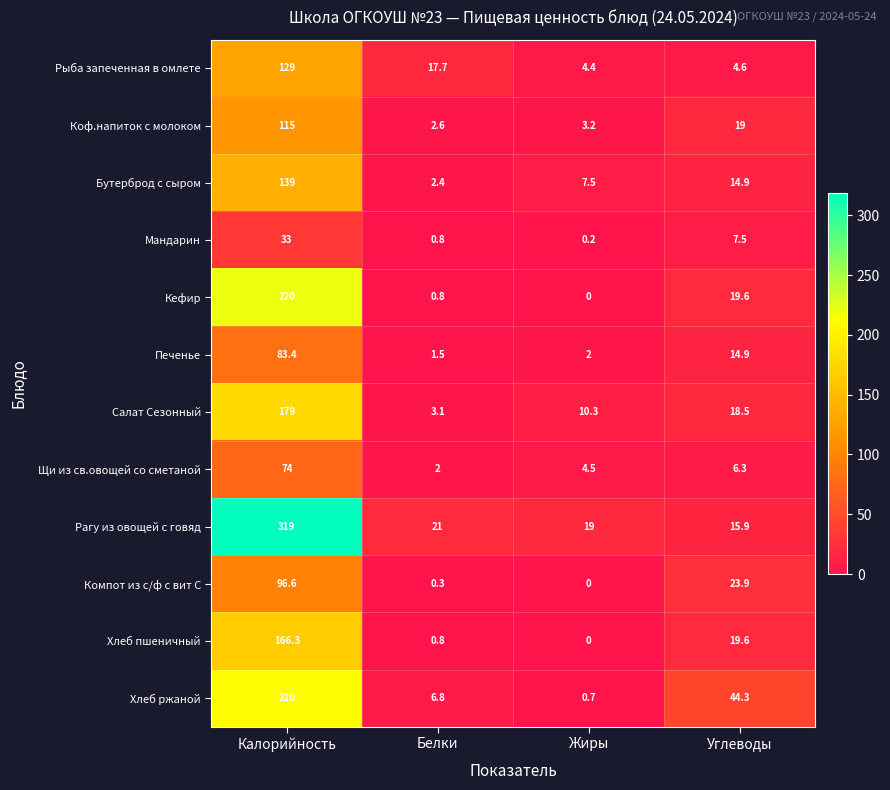

What is the difference between the Печенье values at Жиры and Калорийность?

81.4